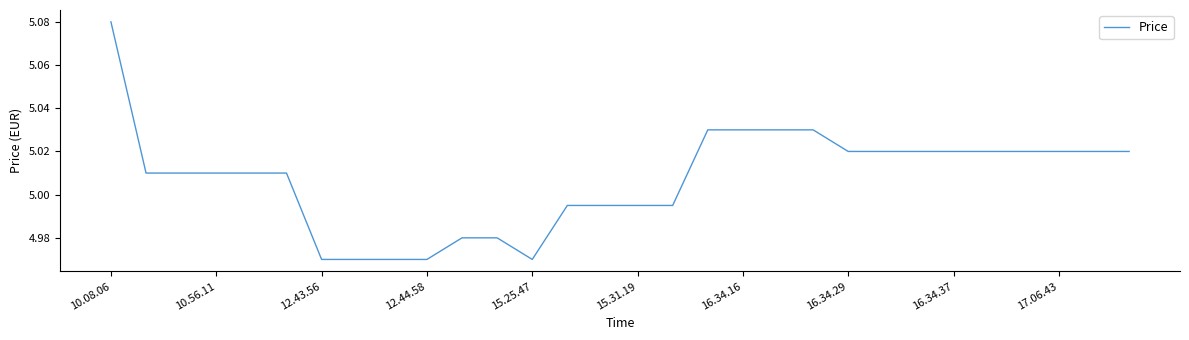

At which label does the data first exceed 5?

10.08.06